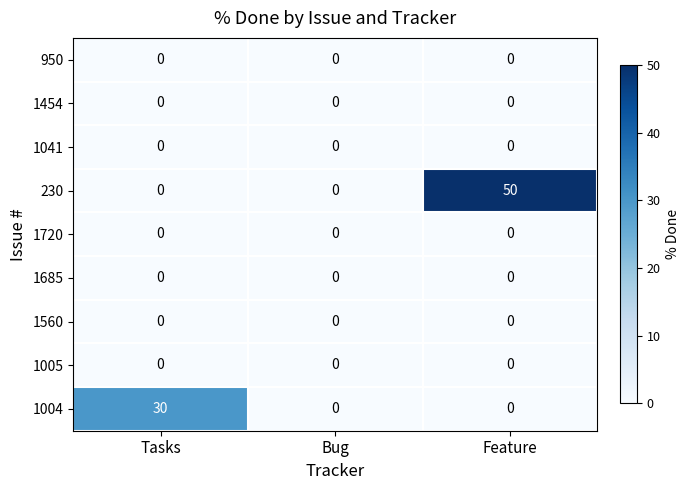

What is the total value across all series at Feature?

50